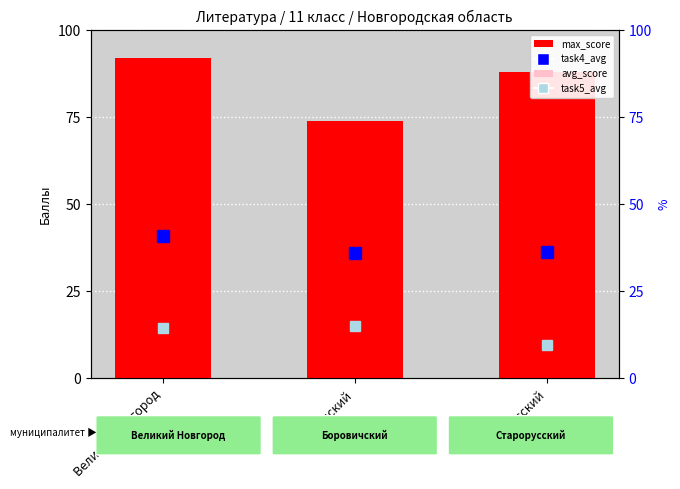

Which has a higher value, Старорусский or Великий Новгород?

Великий Новгород